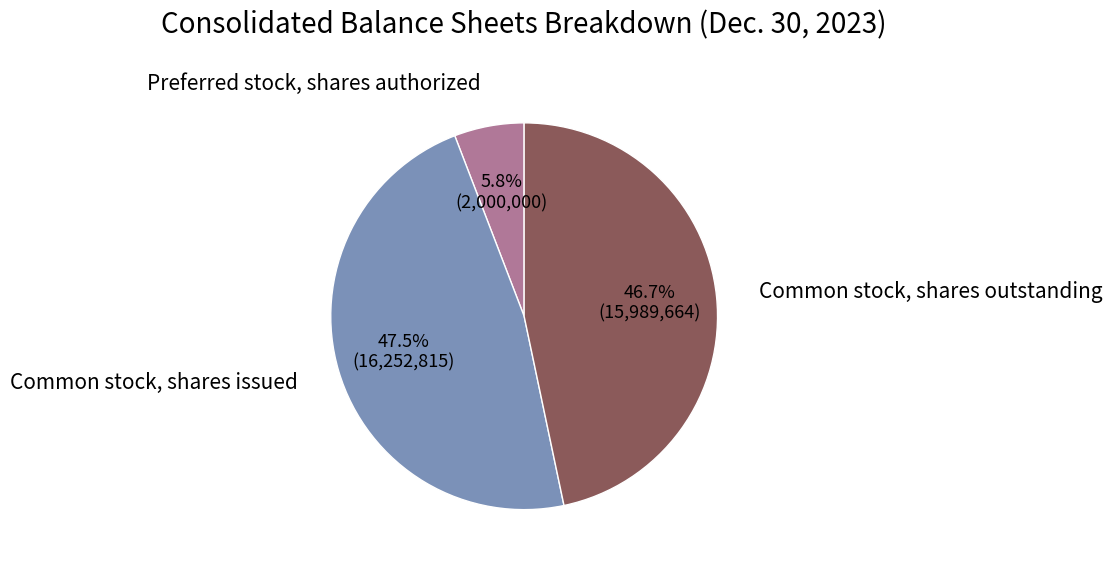

Does any single category account for the majority?

No